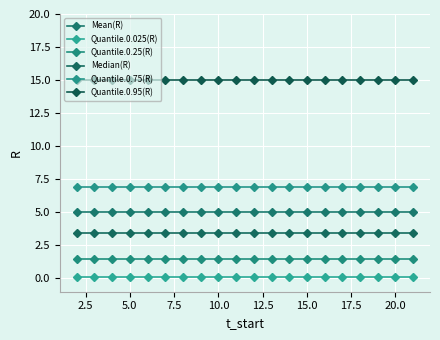

How many lines are shown in the chart?

6